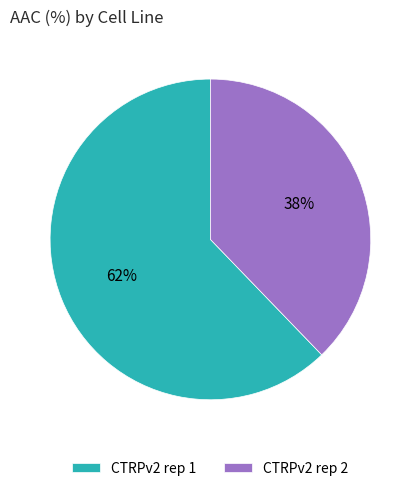

Is the sum of CTRPv2 rep 1 and CTRPv2 rep 2 greater than half?

Yes